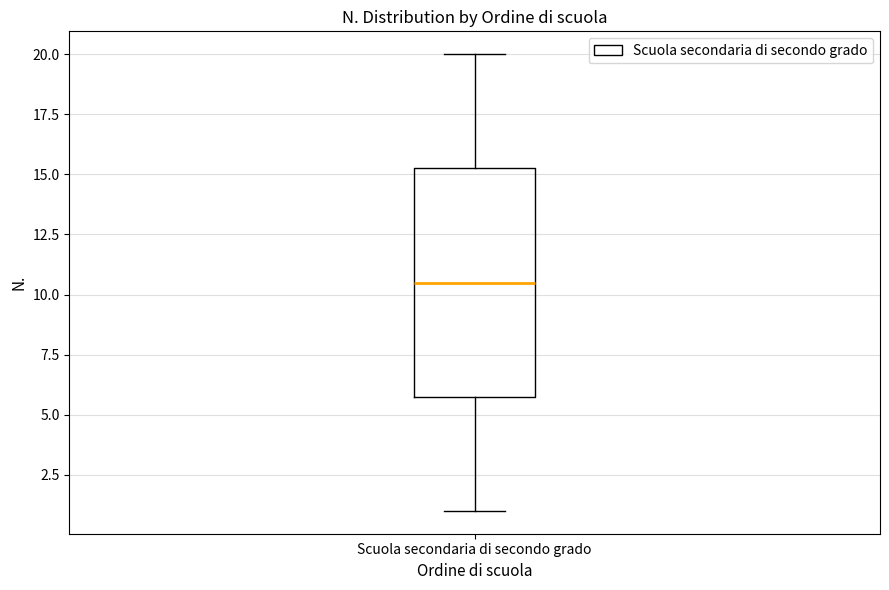

Transcribe this box plot: give where the median line is, the range the box spans, and where the two whiskers end, as read against the y-axis. The values are not printed on the chart, so give them approximately, as read against the axis.

median 10.5, box 6.0 to 15.5, whiskers 1.0 to 20.0